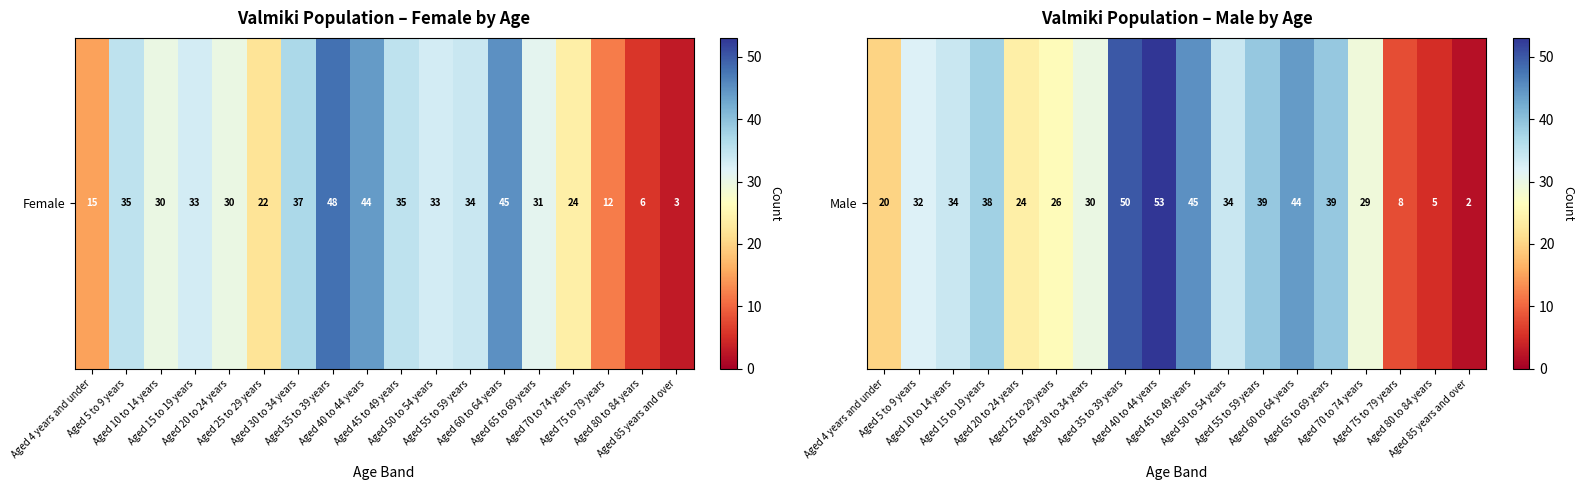

What is the maximum value shown in the chart?

53